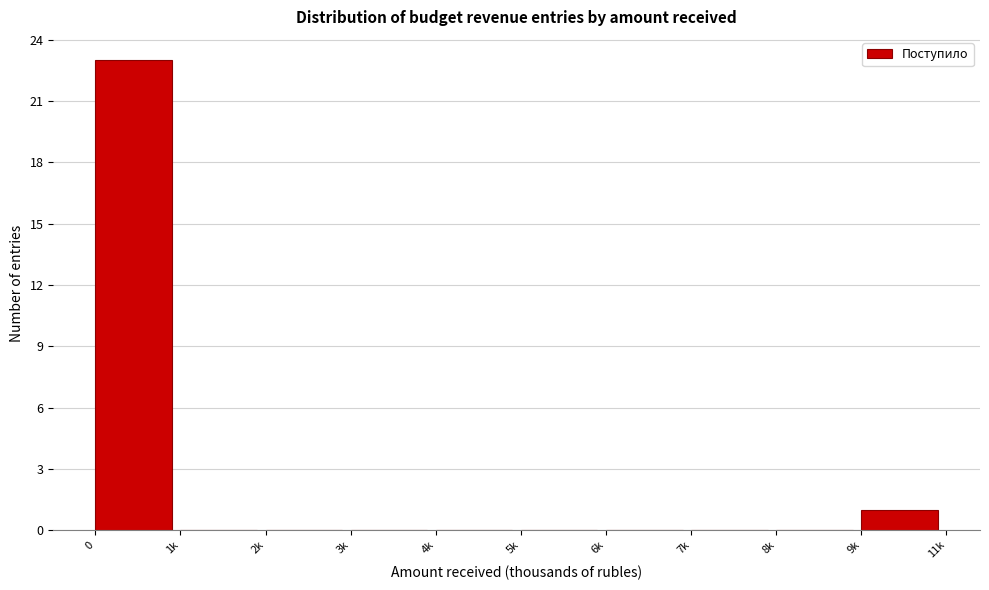

Reading right to left, extract all data points from this chart.

9k=1	8k=0	7k=0	6k=0	5k=0	4k=0	3k=0	2k=0	1k=0	0=23